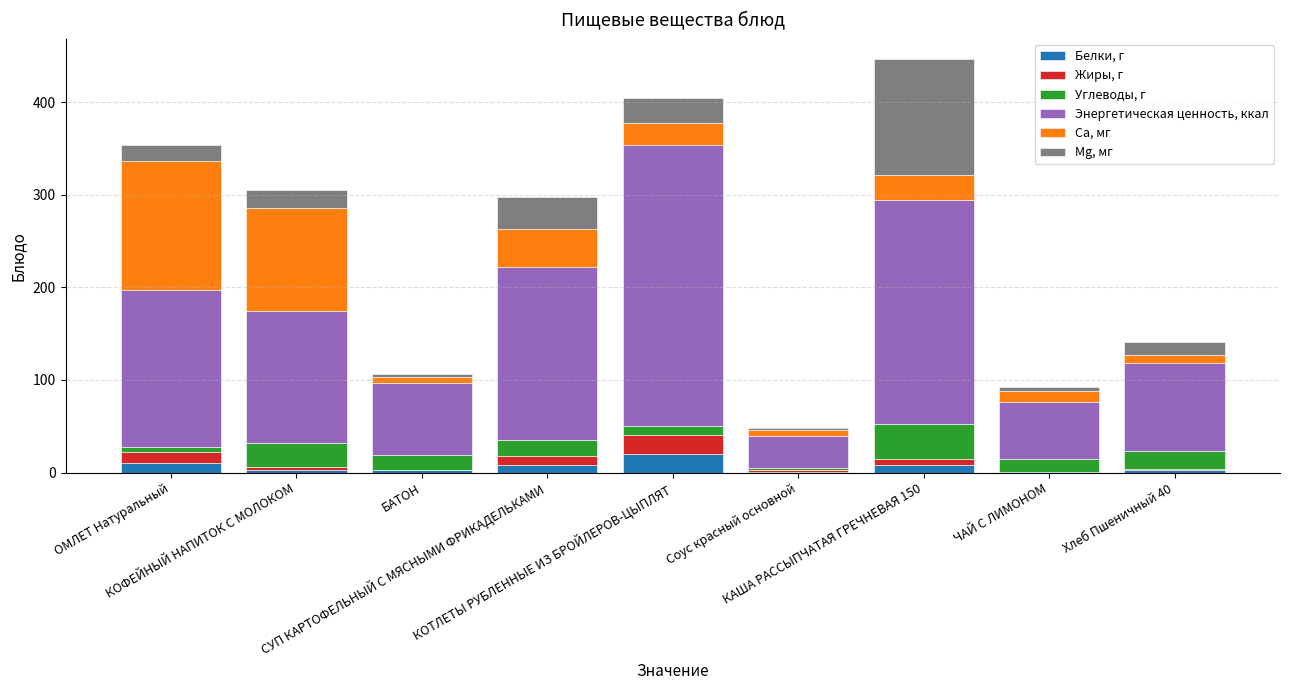

What is the highest value of the Белки, г series?

20.0